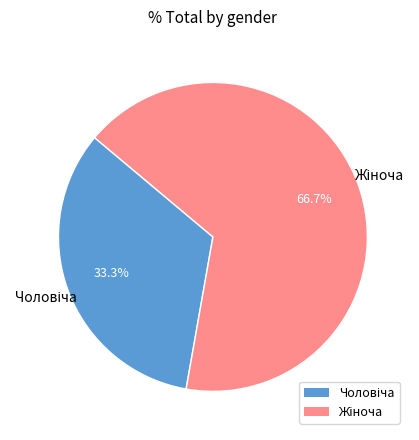

Is there any slice that represents more than half of the pie?

Yes